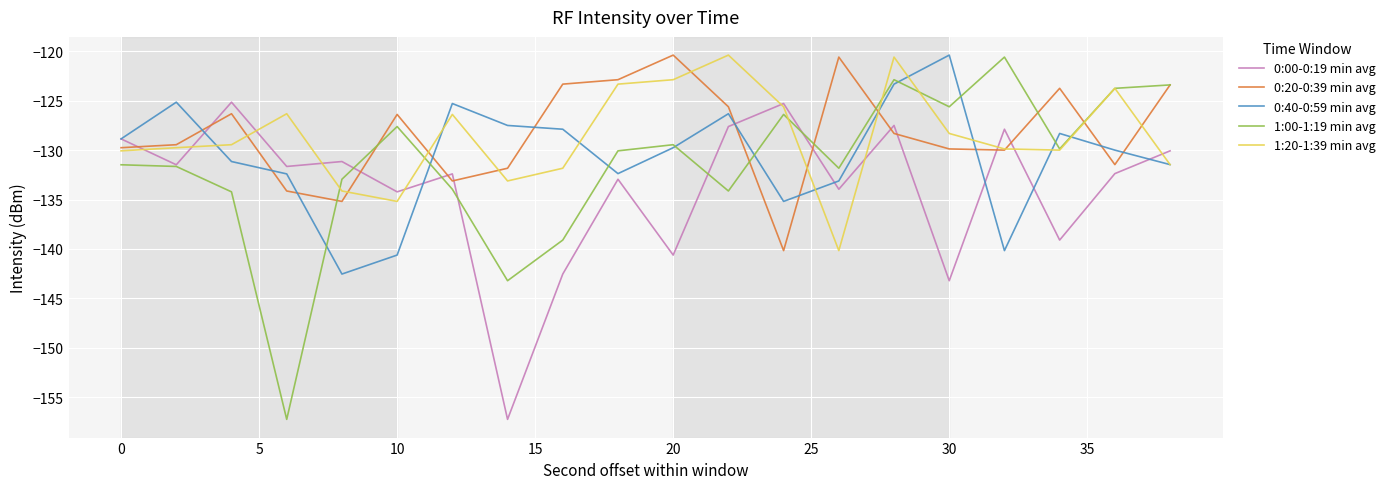

What is the maximum value shown in the chart?

-120.4